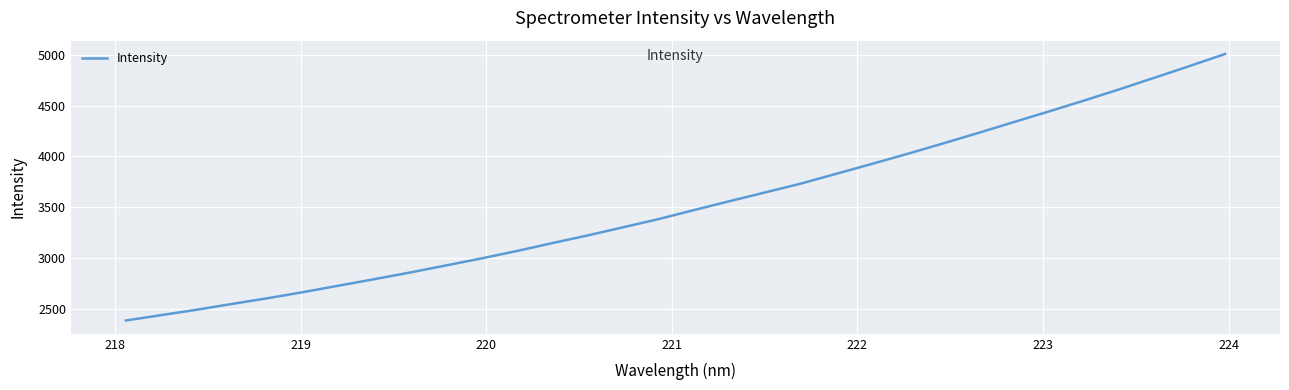

What is the difference between the maximum and minimum values?

2627.5